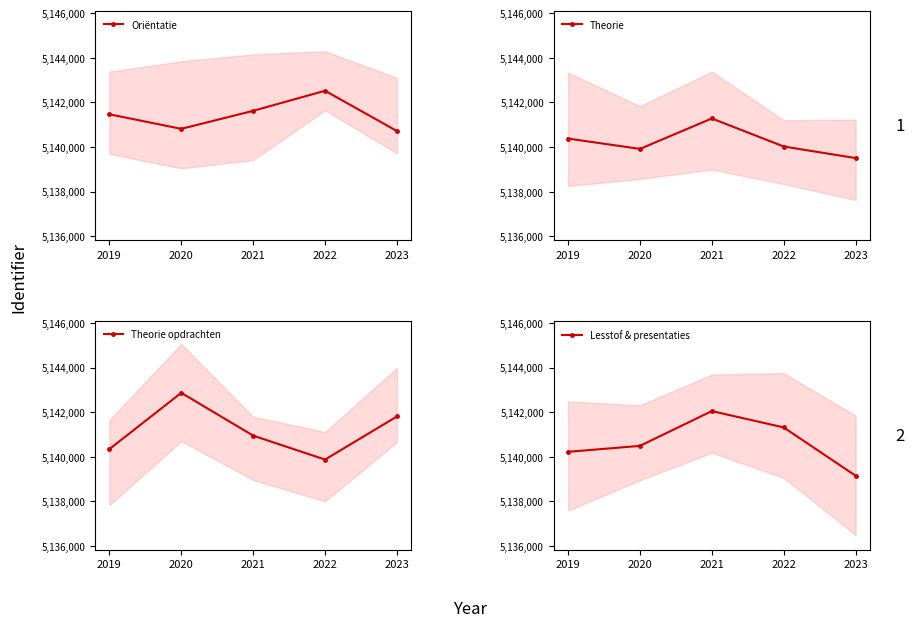

The value of Theorie at 2019 is 5140381.9. True or false?

True